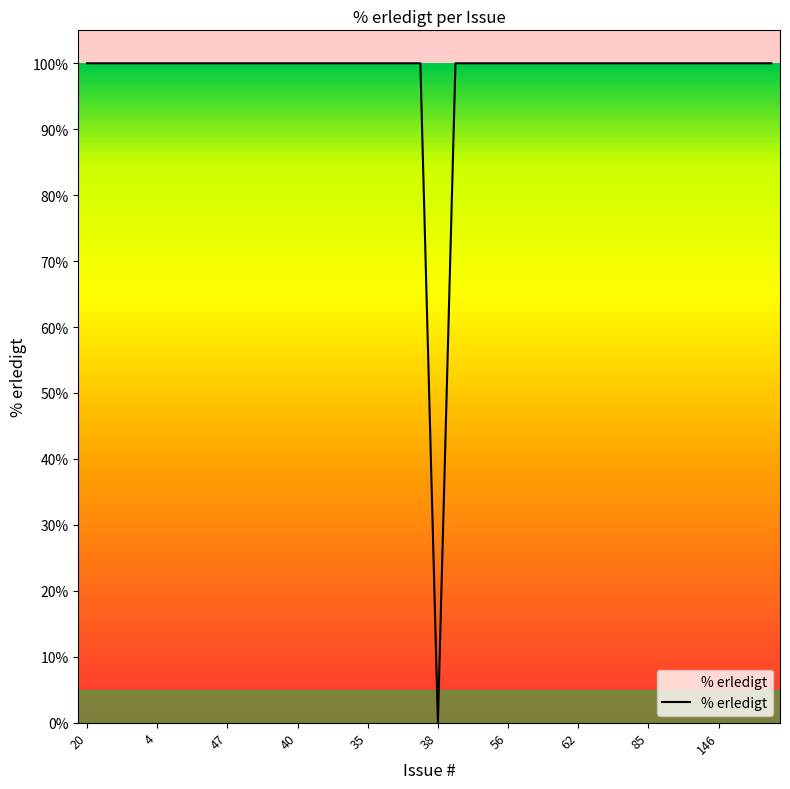

What is the sum of all values?

3900